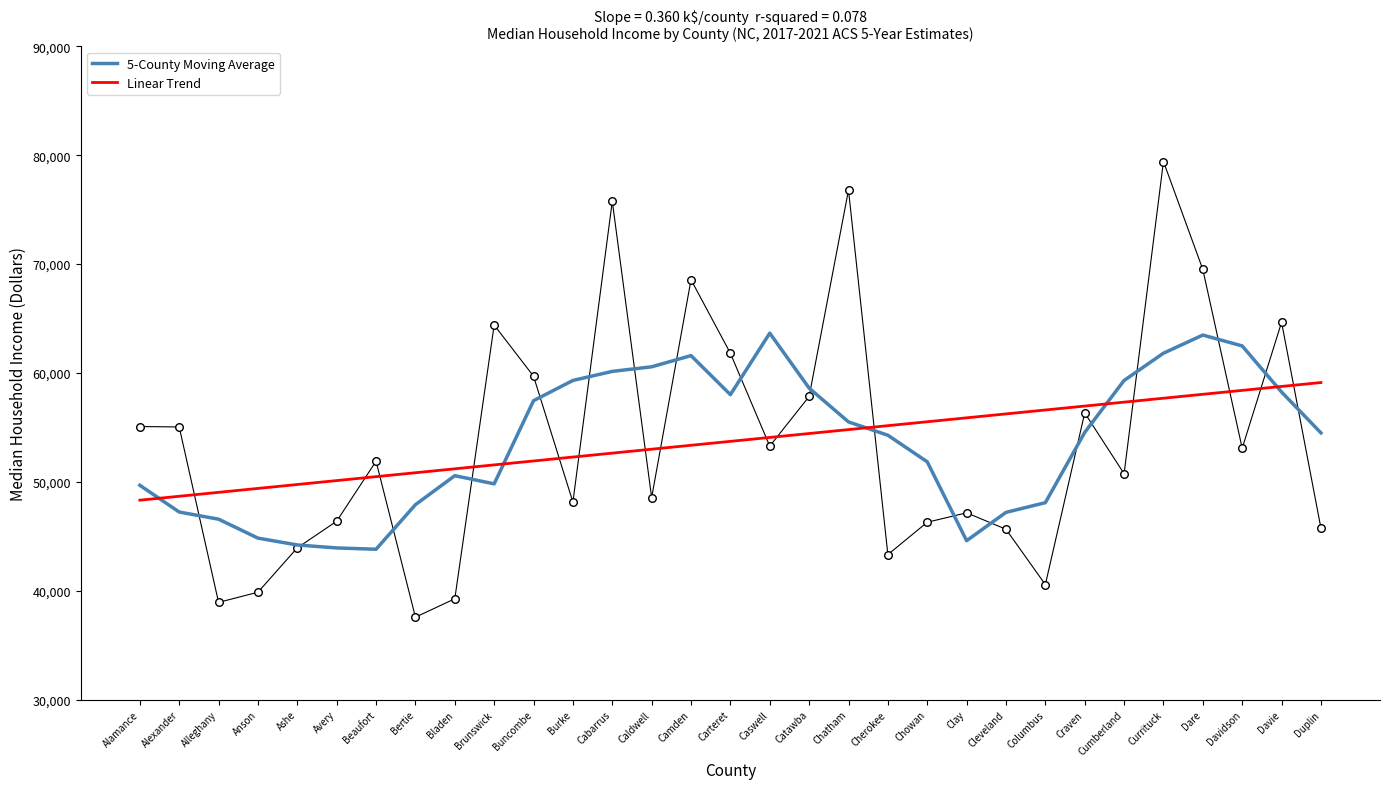

Which series reaches the minimum Y coordinate?

5-County Moving Average